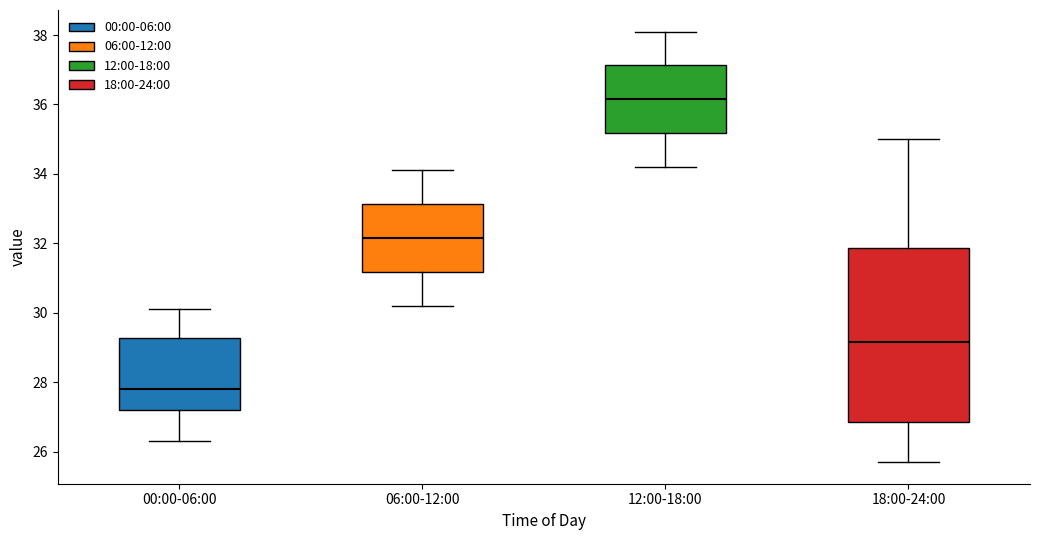

Comparing the boxes themselves (not the whiskers), which one is the tallest?

18:00-24:00